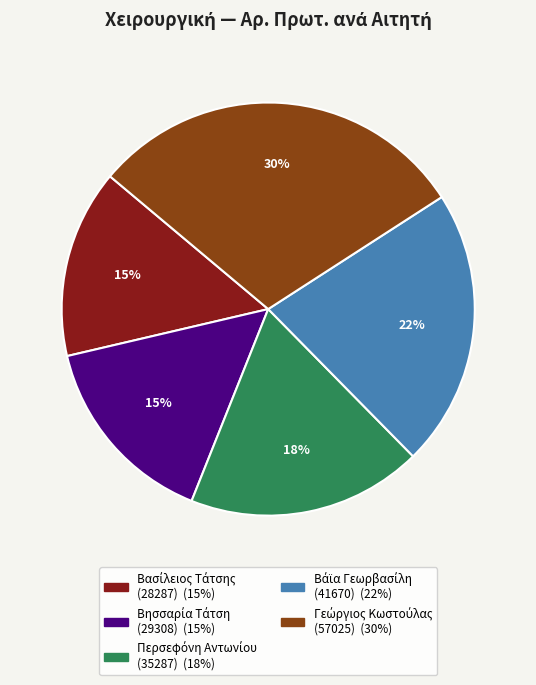

Is there any slice that represents more than half of the pie?

No